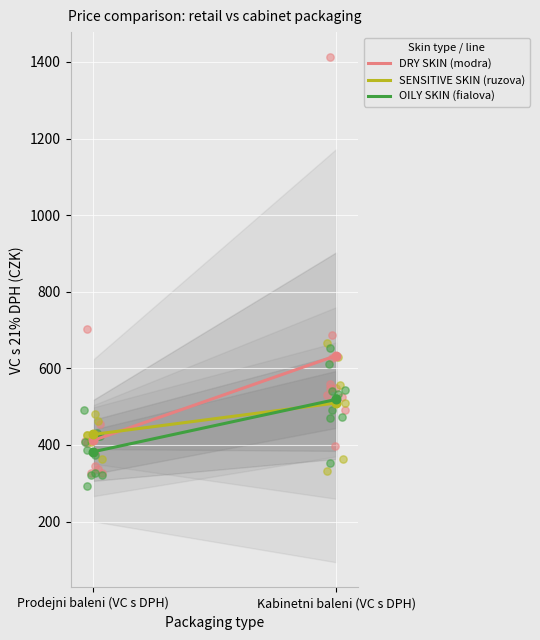

At how many categories does at least one series exceed 501?

1